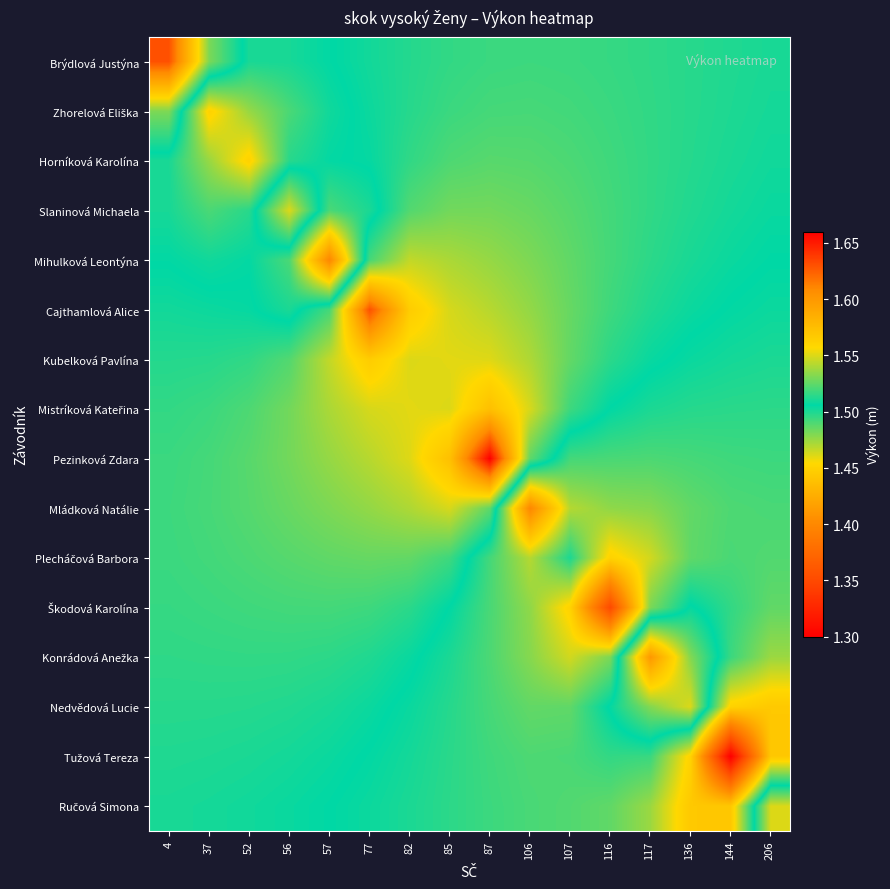

Rank the series at 82 from lowest to highest value.

Ručová Simona, Tužová Tereza, Nedvědová Lucie, Konrádová Anežka, Brýdlová Justýna, Zhorelová Eliška, Škodová Karolína, Horníková Karolína, Slaninová Michaela, Plecháčová Barbora, Mládková Natálie, Mihulková Leontýna, Kubelková Pavlína, Pezinková Zdara, Mistríková Kateřina, Cajthamlová Alice